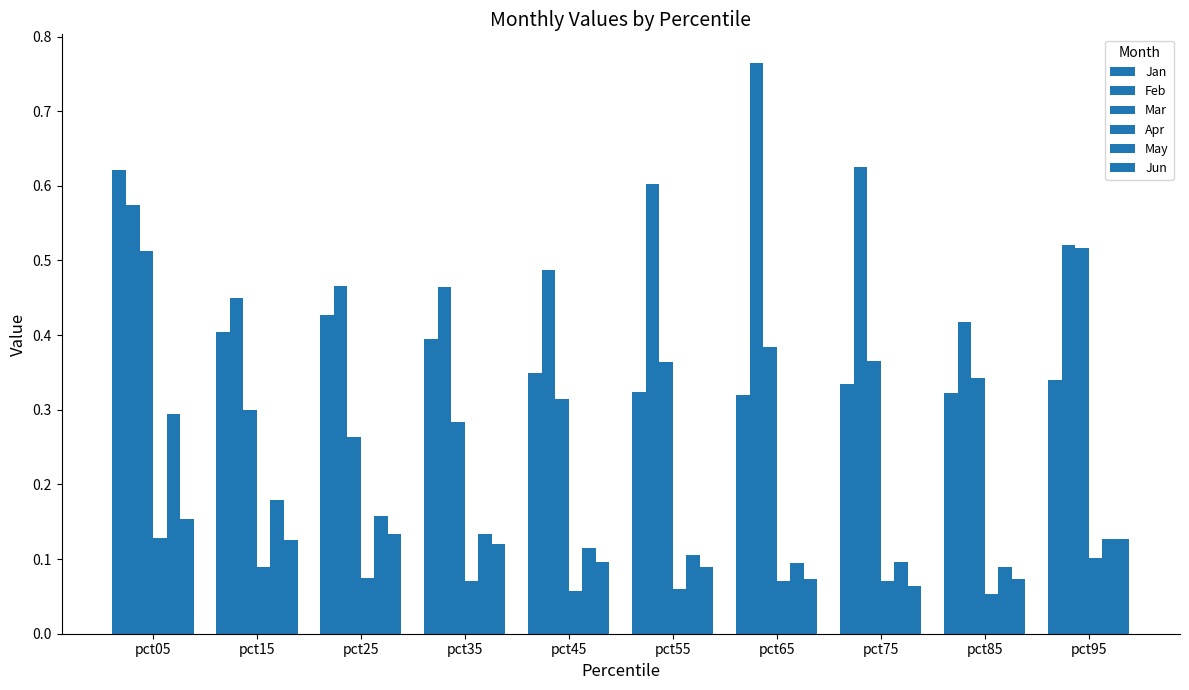

At which label does Jan reach its minimum?

pct65